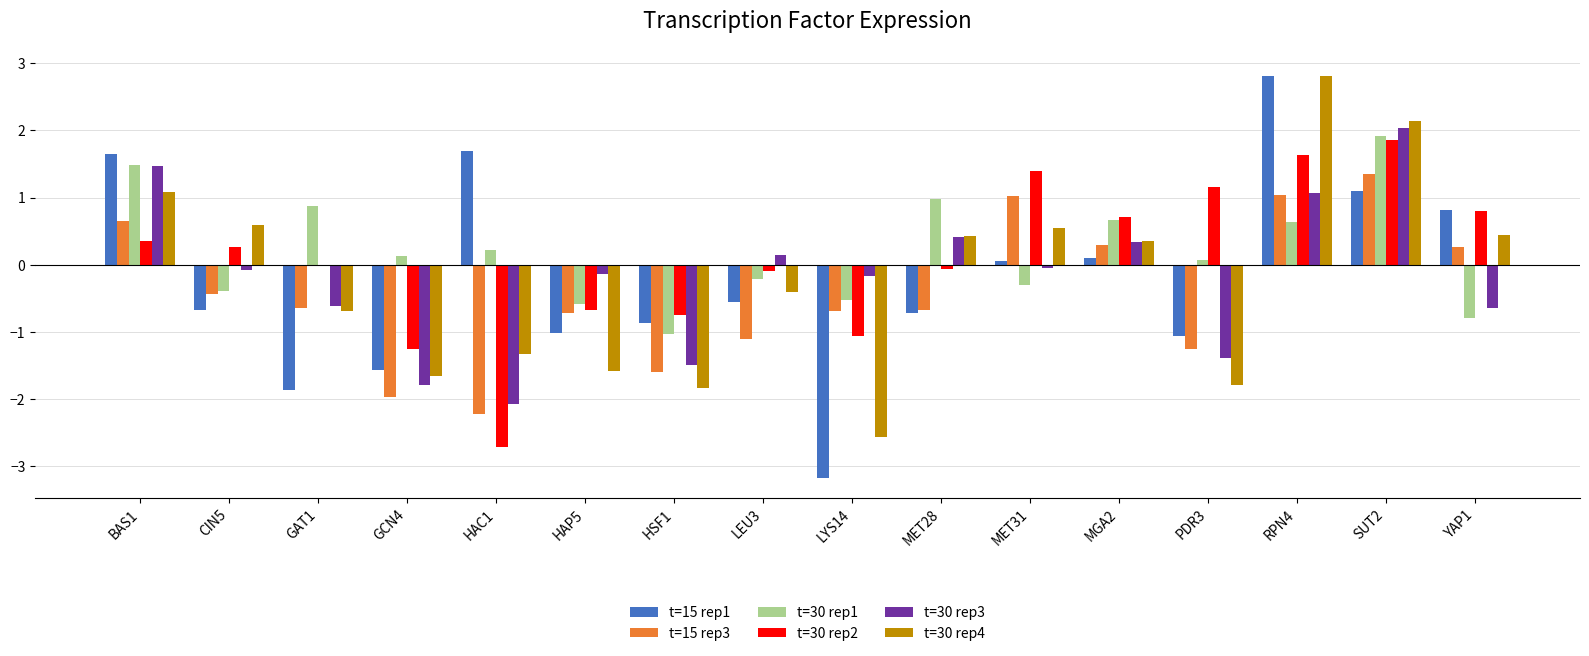

What is the highest value of the t=30 rep3 series?

2.0